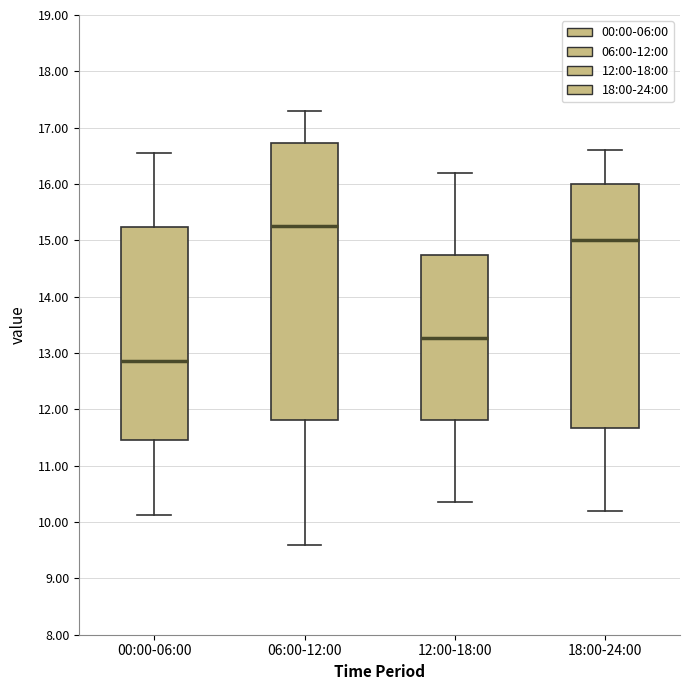

Where does the upper whisker of the box for 06:00-12:00 end on the y-axis? The values are not printed on the chart, so give them approximately, as read against the axis.

17.3